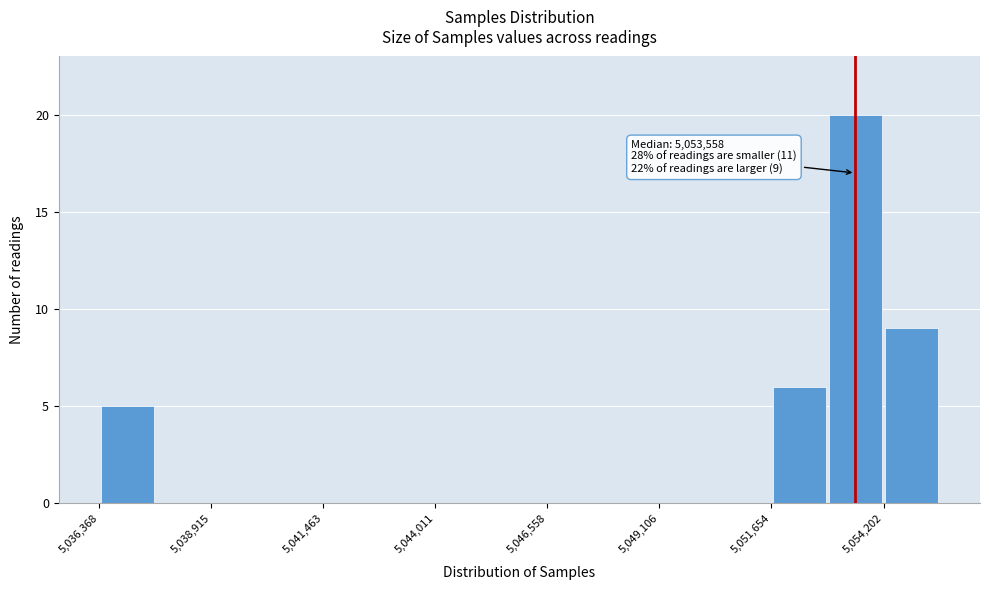

Around what value on the x-axis is the tallest bar? Give the approximate position of its centre, as read against the axis.

5053500